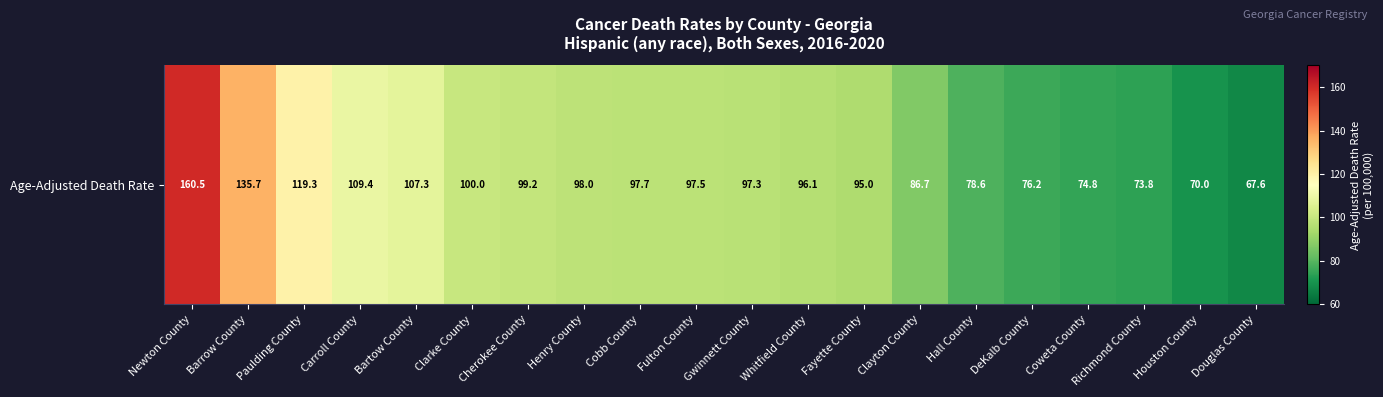

Approximately how many times larger is the value at DeKalb County compared to Cherokee County?

0.8